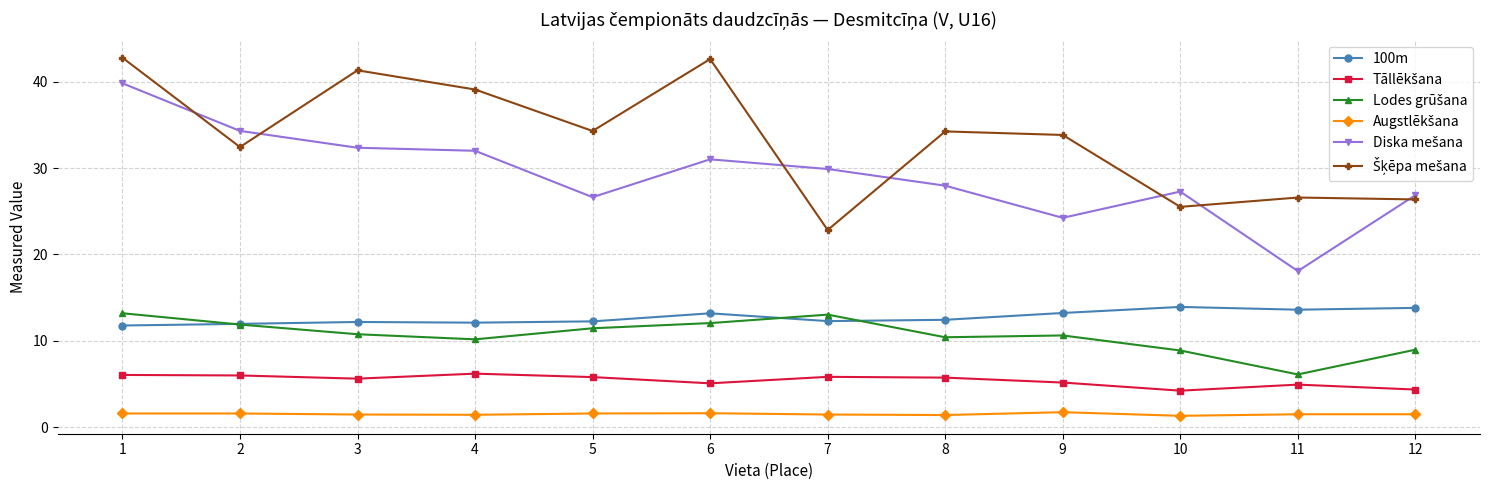

What is the value of the 100m point at the 9th from the left?

13.2